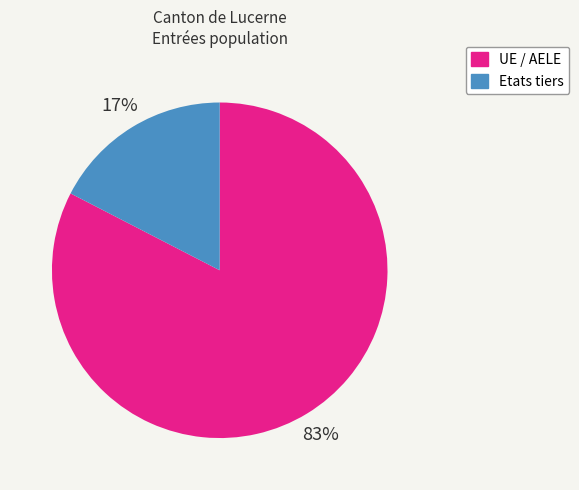

To the nearest percent, what percentage of the pie is UE / AELE?

83%